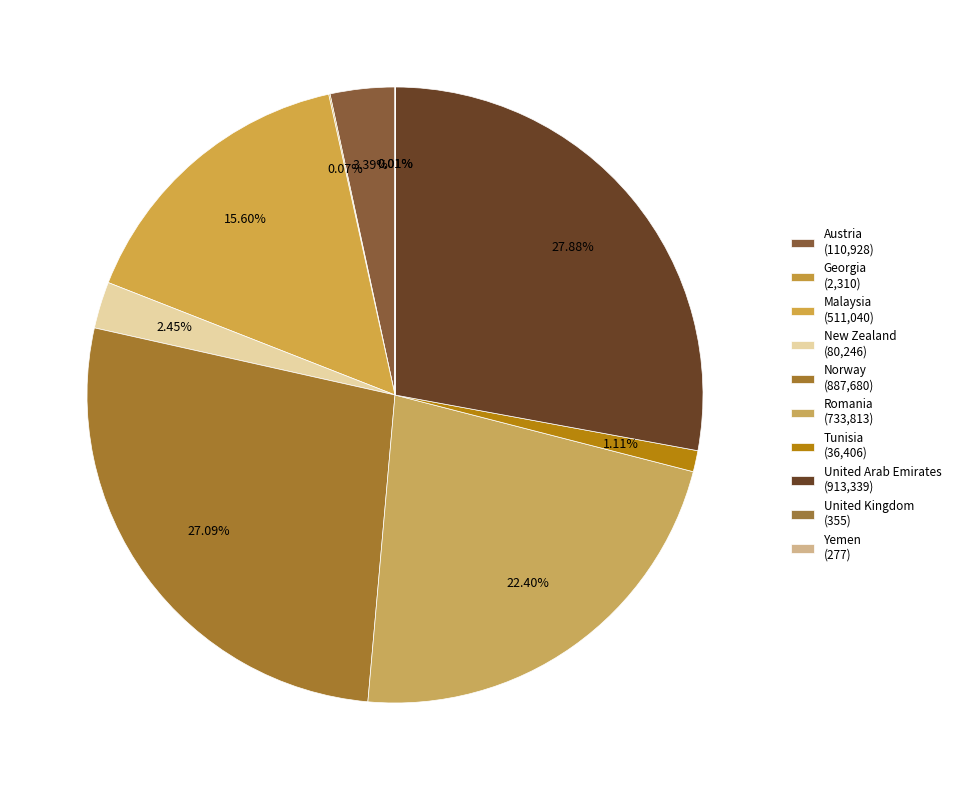

Combined, what portion of the pie is Romania and Austria?

25.8%